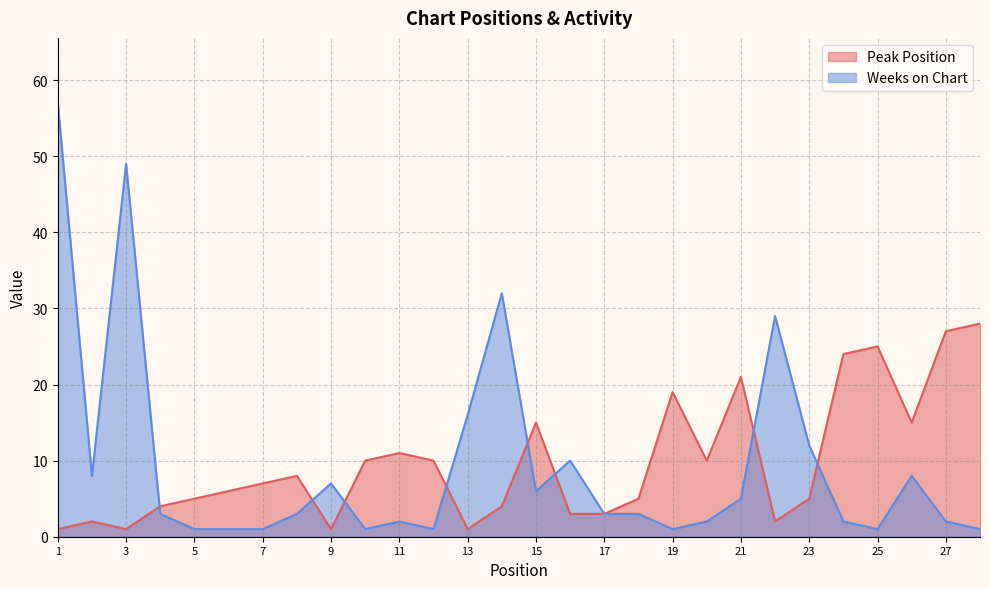

What is the value of the Weeks on Chart point at the 15th from the left?

6